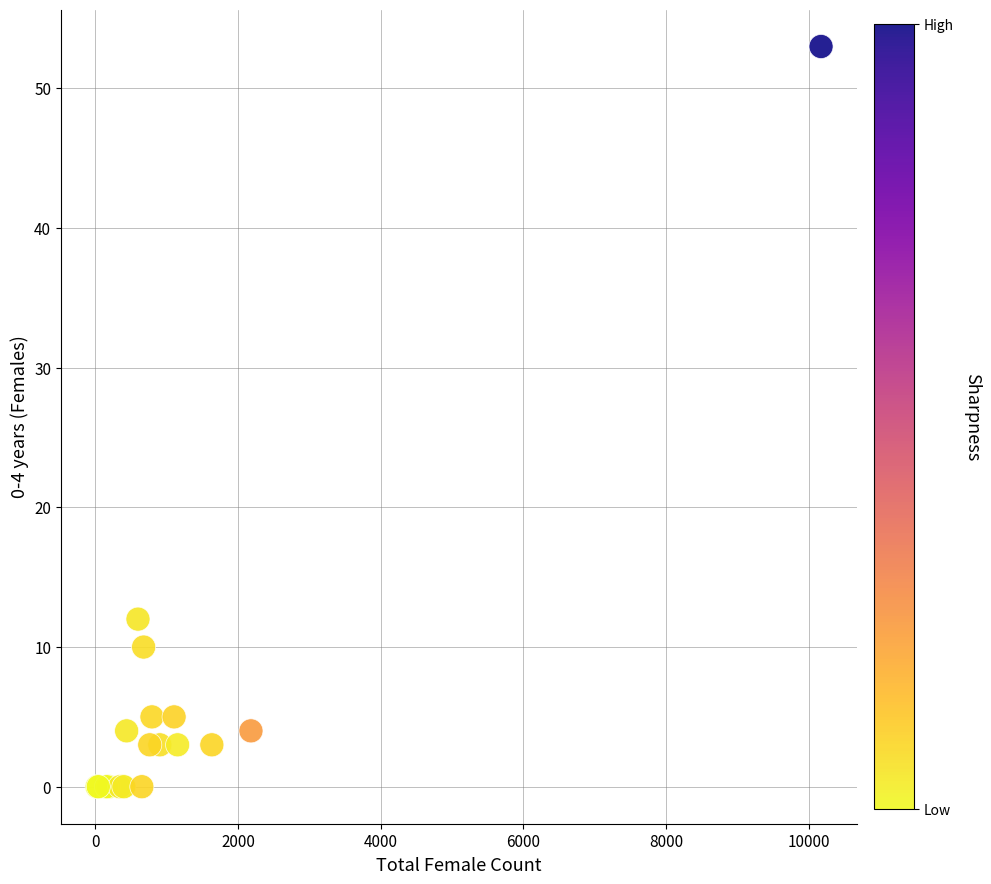

What Y value in the scatter plot is closest to 26?

12